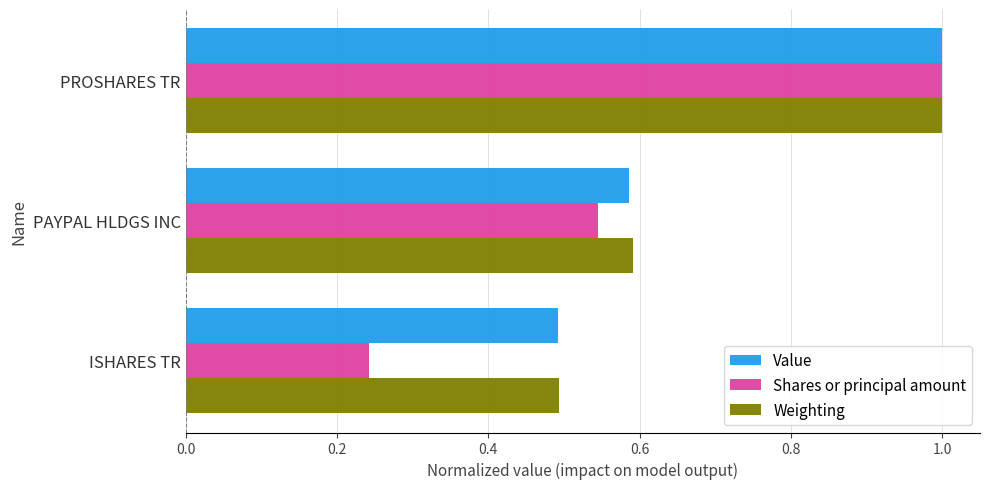

Which series has the largest range (max minus min)?

Shares or principal amount